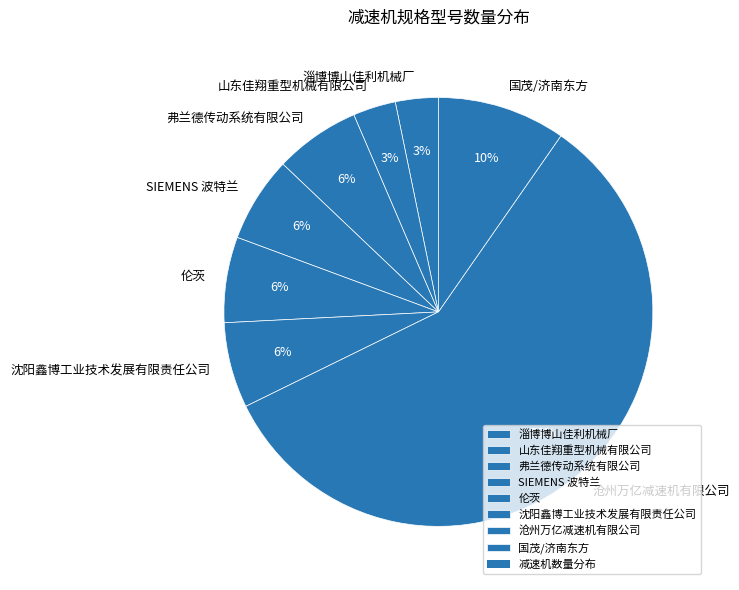

To the nearest percent, what is the combined percentage of 伦茨 and 国茂/济南东方?

16%